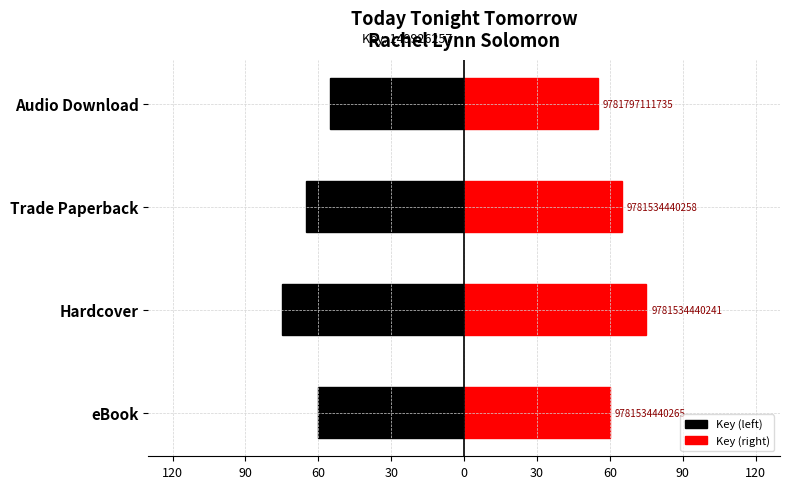

How many bars are there in each group?

2